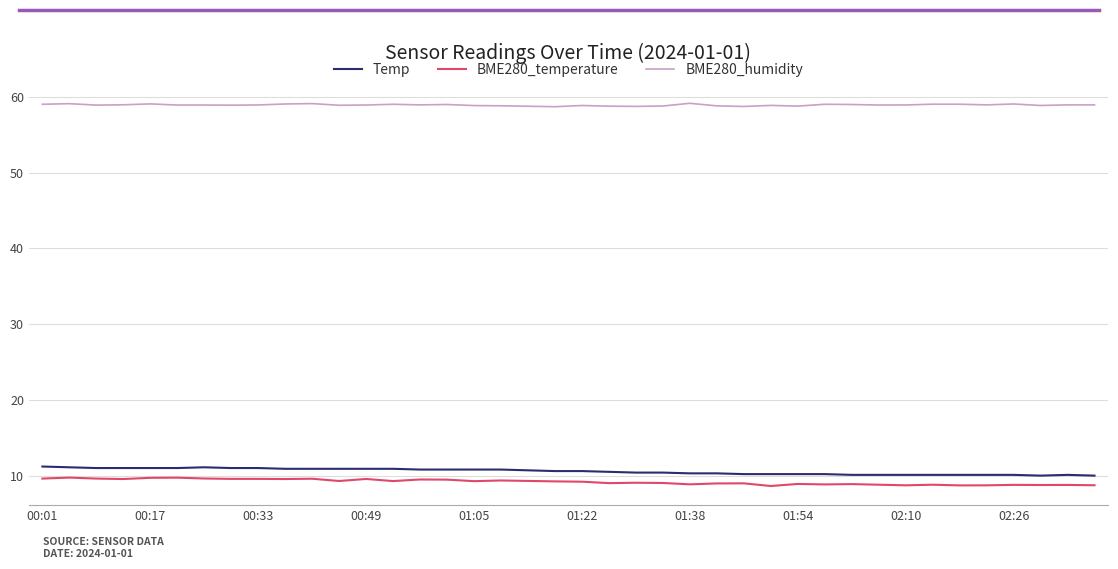

What is the minimum value shown in the chart?

8.6